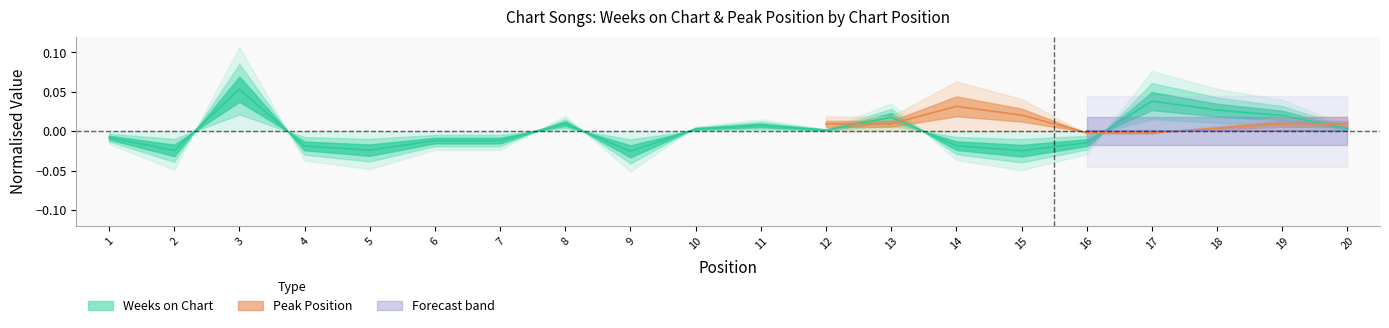

At which category does the data reach its first local valley?

2